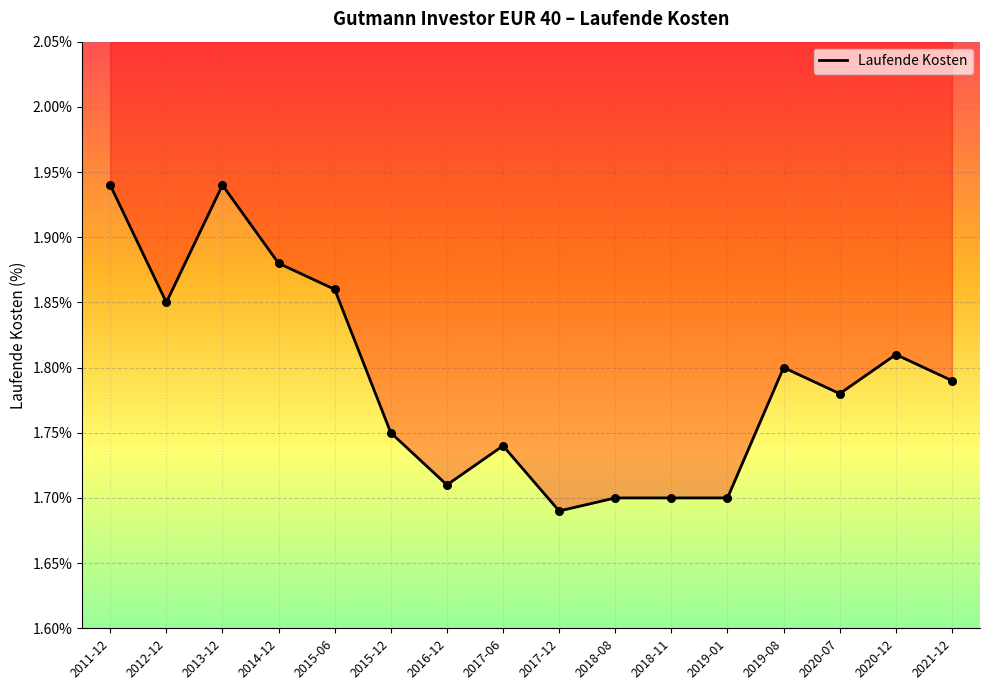

Approximately how many times larger is the value at 2017-06 compared to 2020-07?

1.0